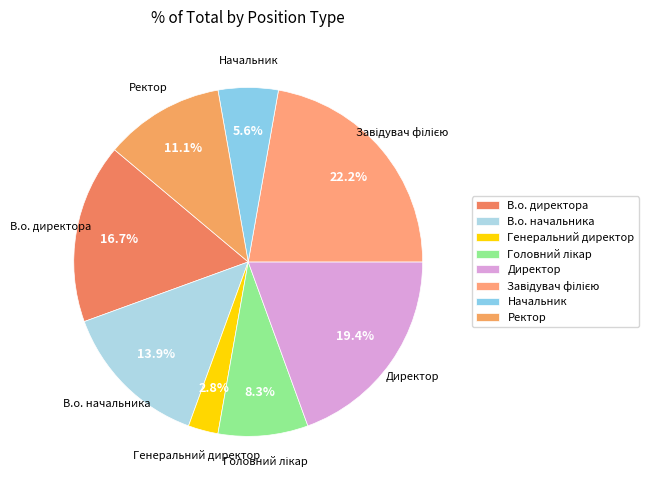

Is the sum of Директор and В.о. директора greater than half?

No